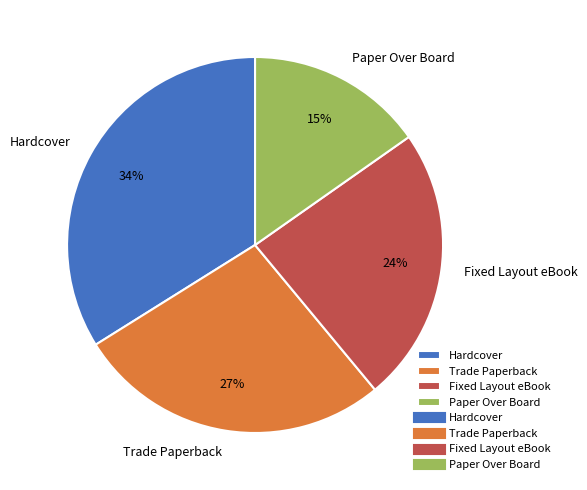

Which category has the biggest portion of the pie?

Hardcover